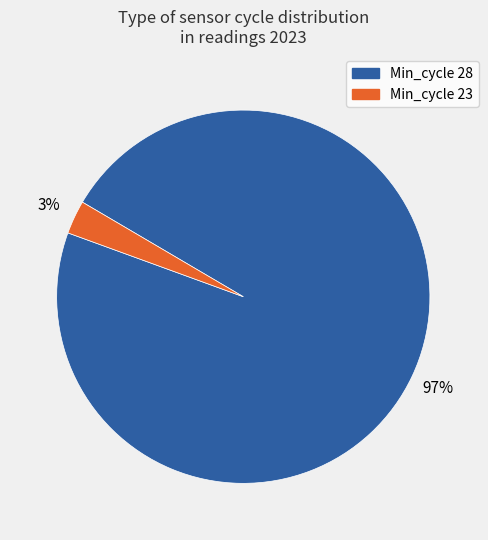

To the nearest percent, what is the difference between the largest and smallest slice percentages?

94%